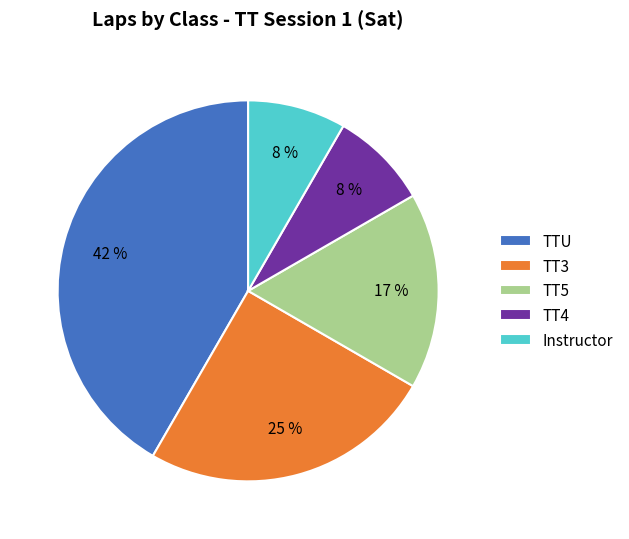

Do TT3 and Instructor together represent more than half of the pie?

No